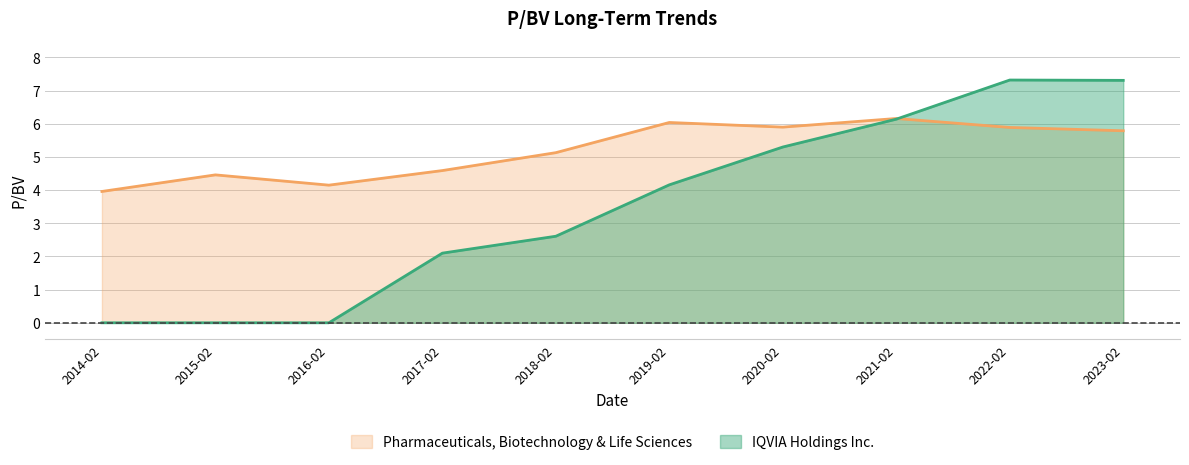

At 2018-02, list the series in order from smallest to largest.

IQVIA Holdings Inc., Pharmaceuticals, Biotechnology & Life Sciences